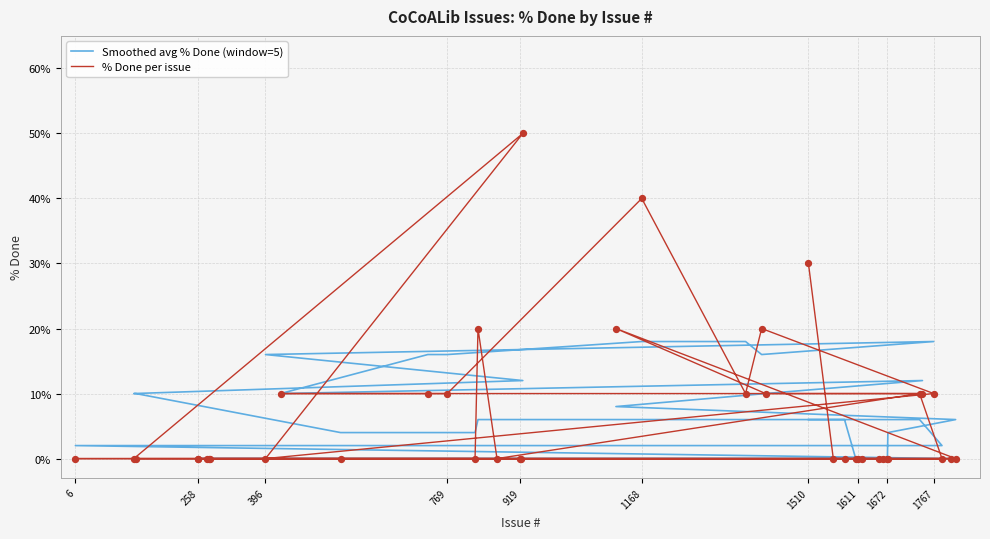

What are all the series names shown in the legend?

Smoothed avg % Done (window=5), % Done per issue